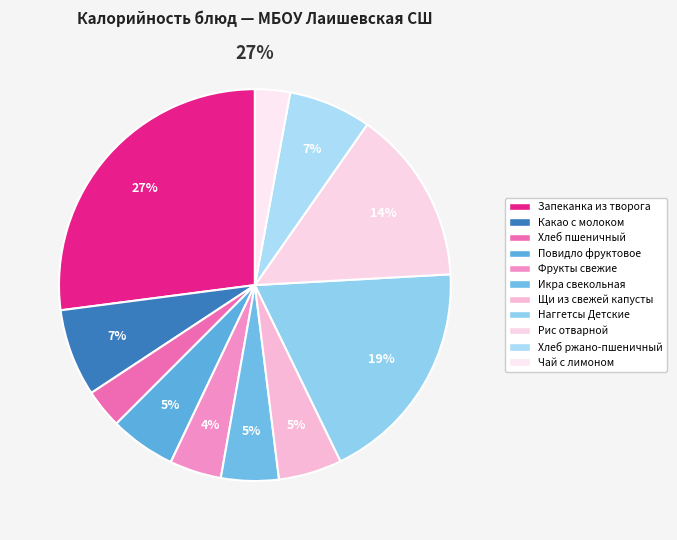

What percentage do Повидло фруктовое and Хлеб пшеничный together represent?

8.7%